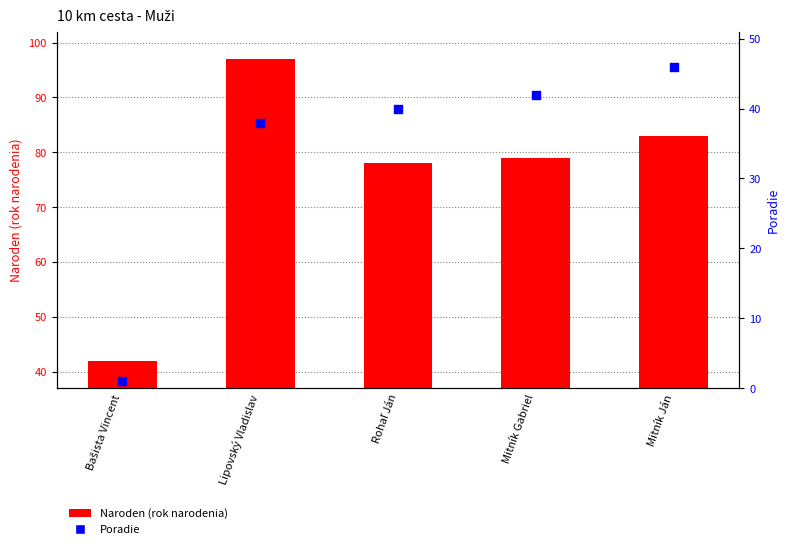

Which series contains the lowest Y value?

Poradie